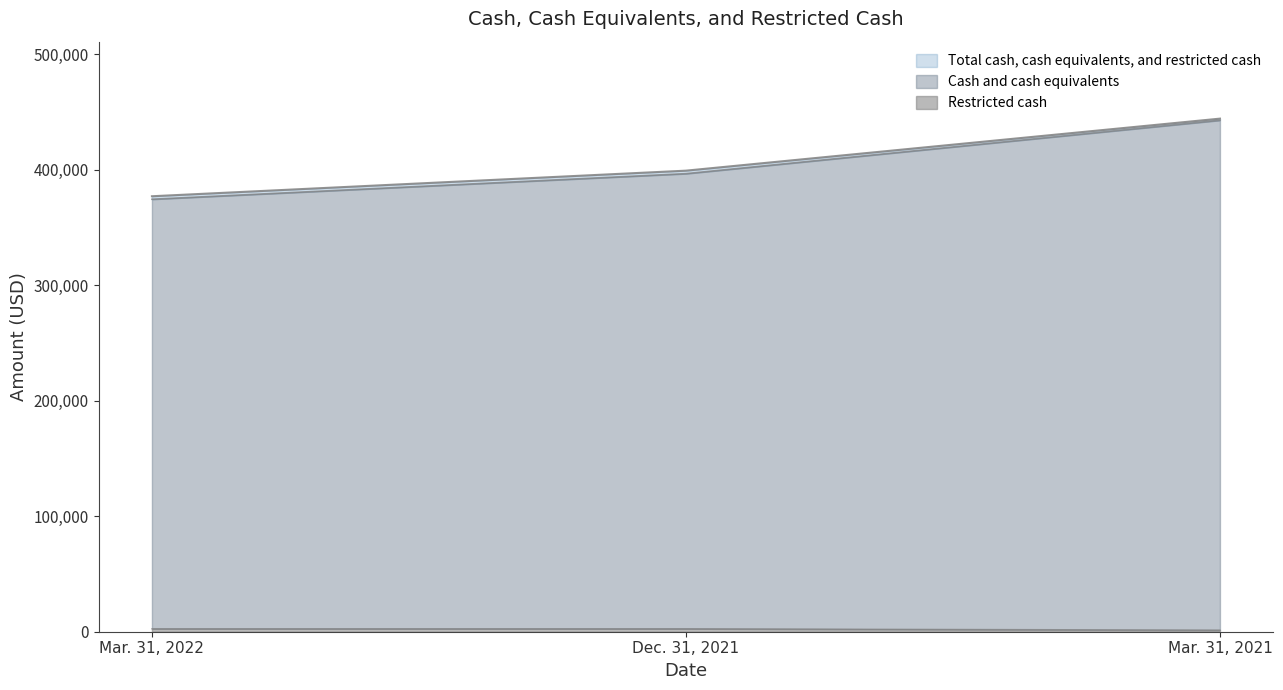

Which has a higher value, Dec. 31, 2021 or Mar. 31, 2021?

Mar. 31, 2021